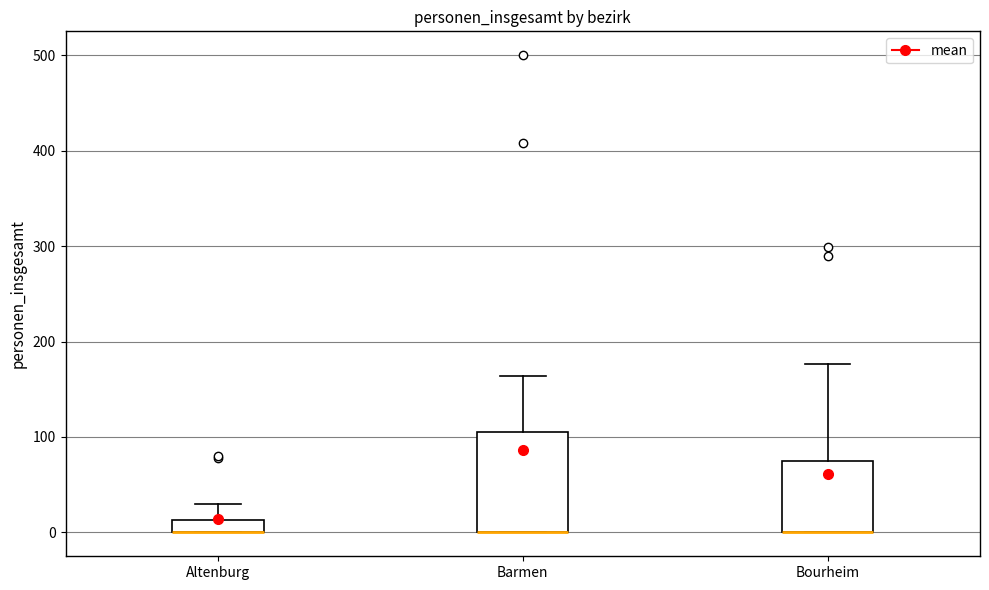

Where does the upper whisker of the box for Barmen end on the y-axis? The values are not printed on the chart, so give them approximately, as read against the axis.

160